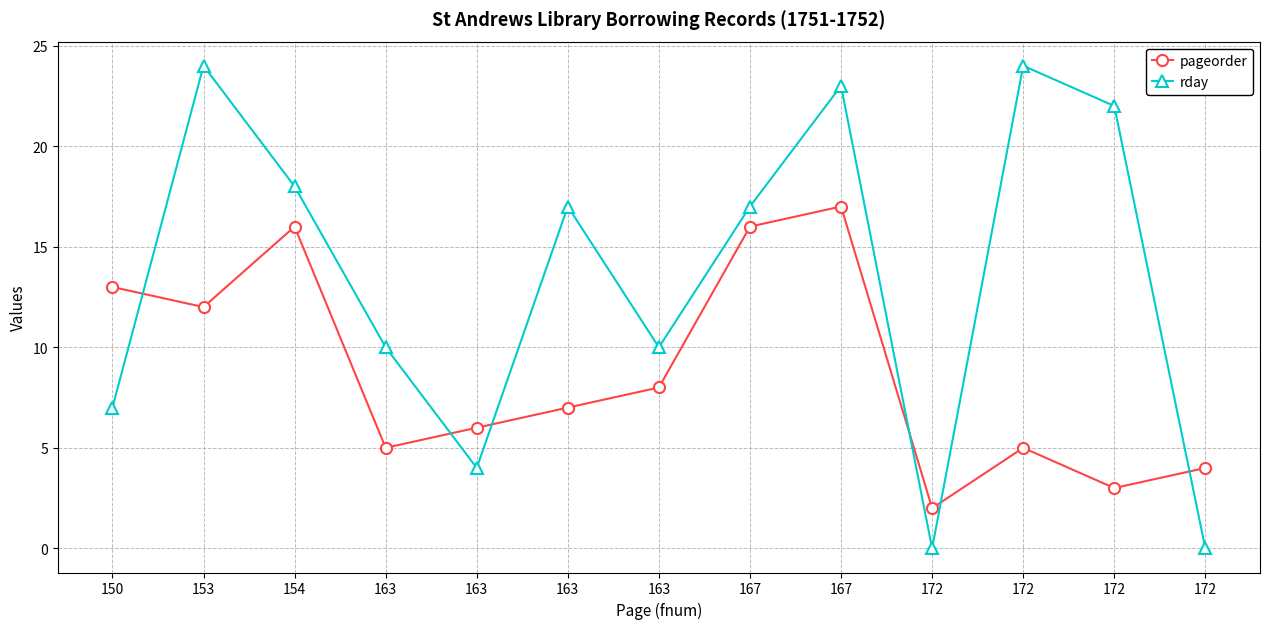

How many series are shown in this chart?

2